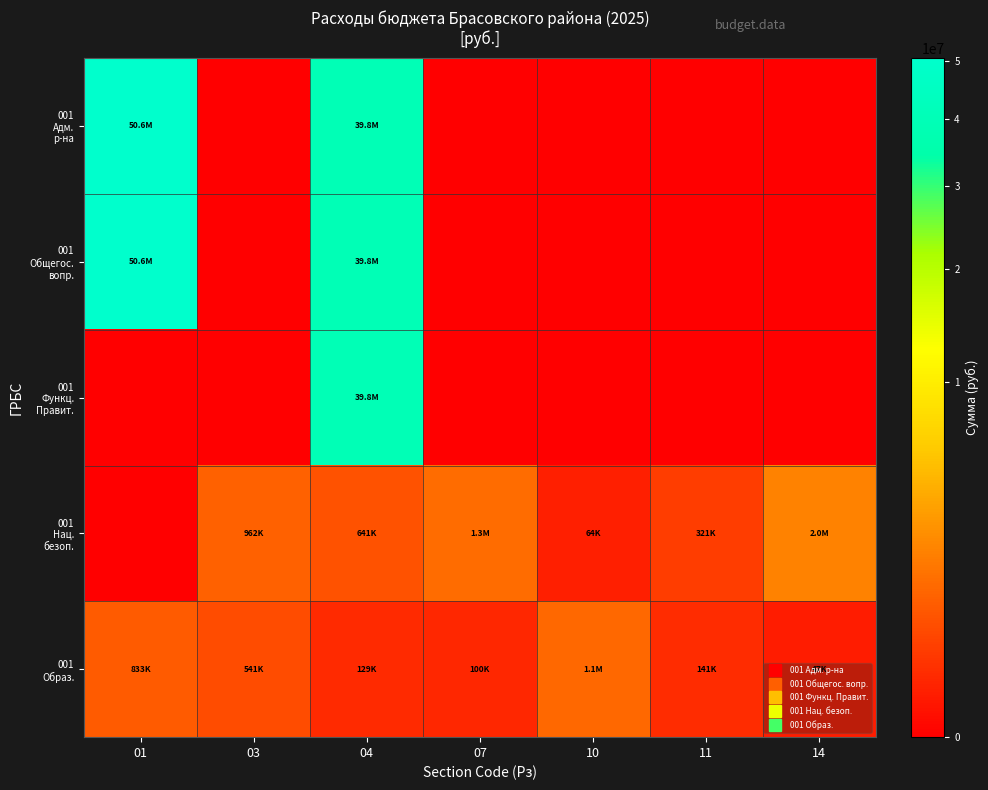

At which category does the chart reach its peak across all series?

01